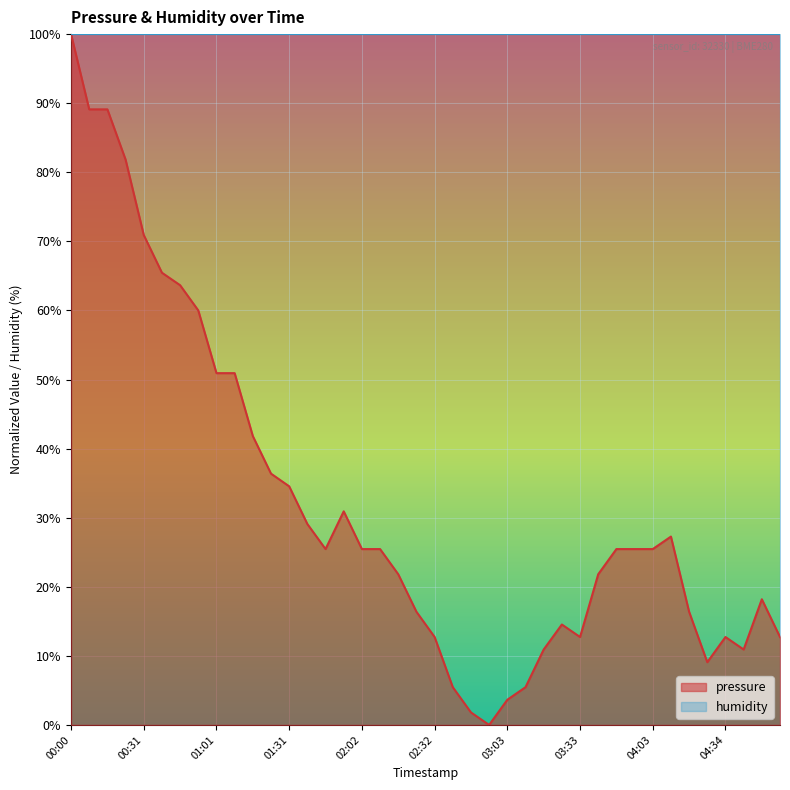

What is the maximum value shown in the chart?

100.0